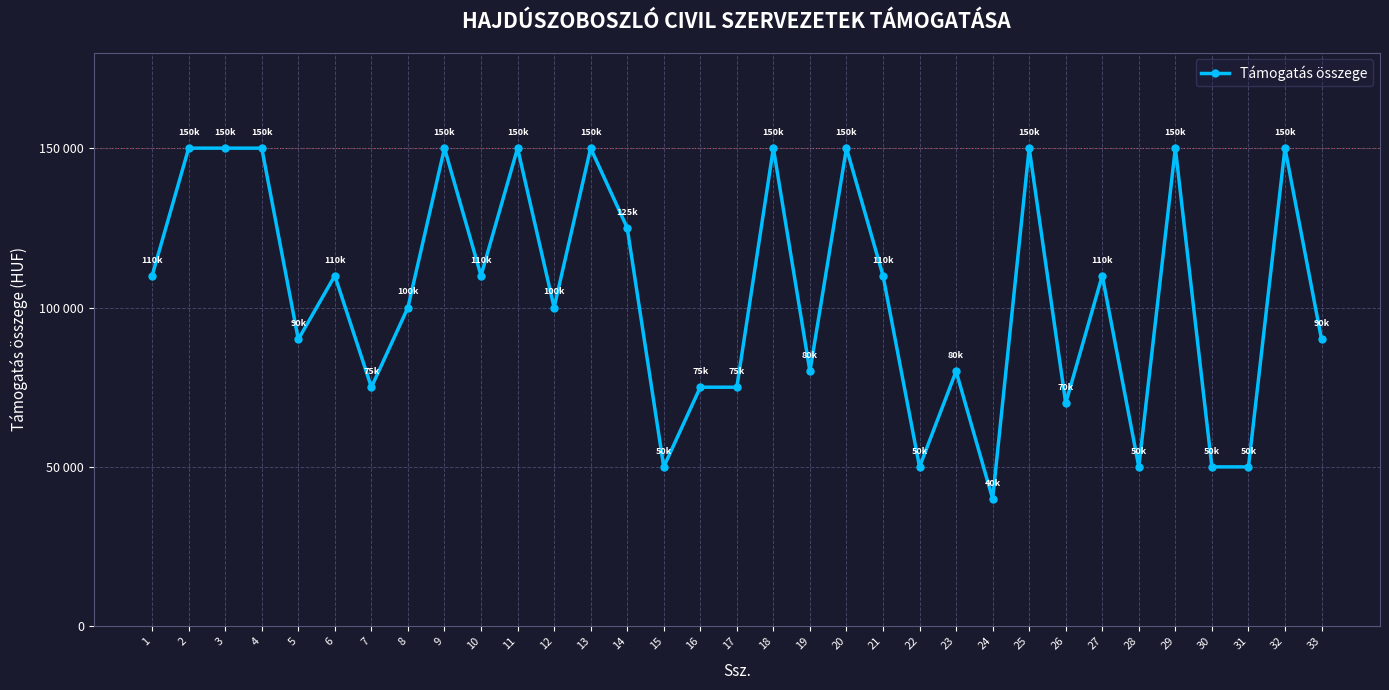

Does the chart have visible grid lines?

Yes